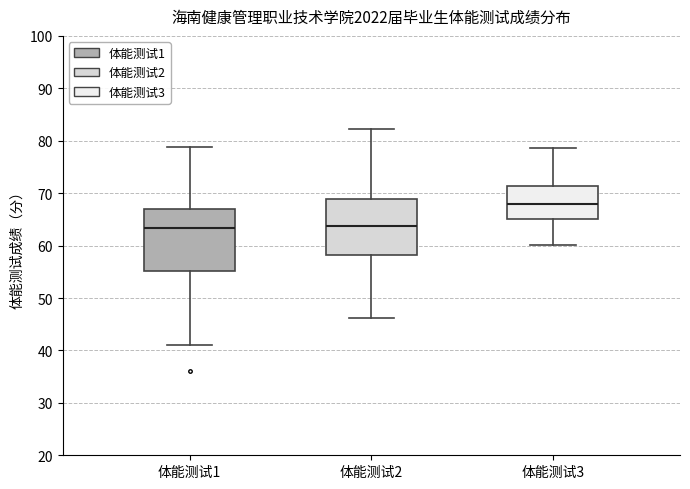

Which box is the tallest, from its lower edge to its upper edge?

体能测试1